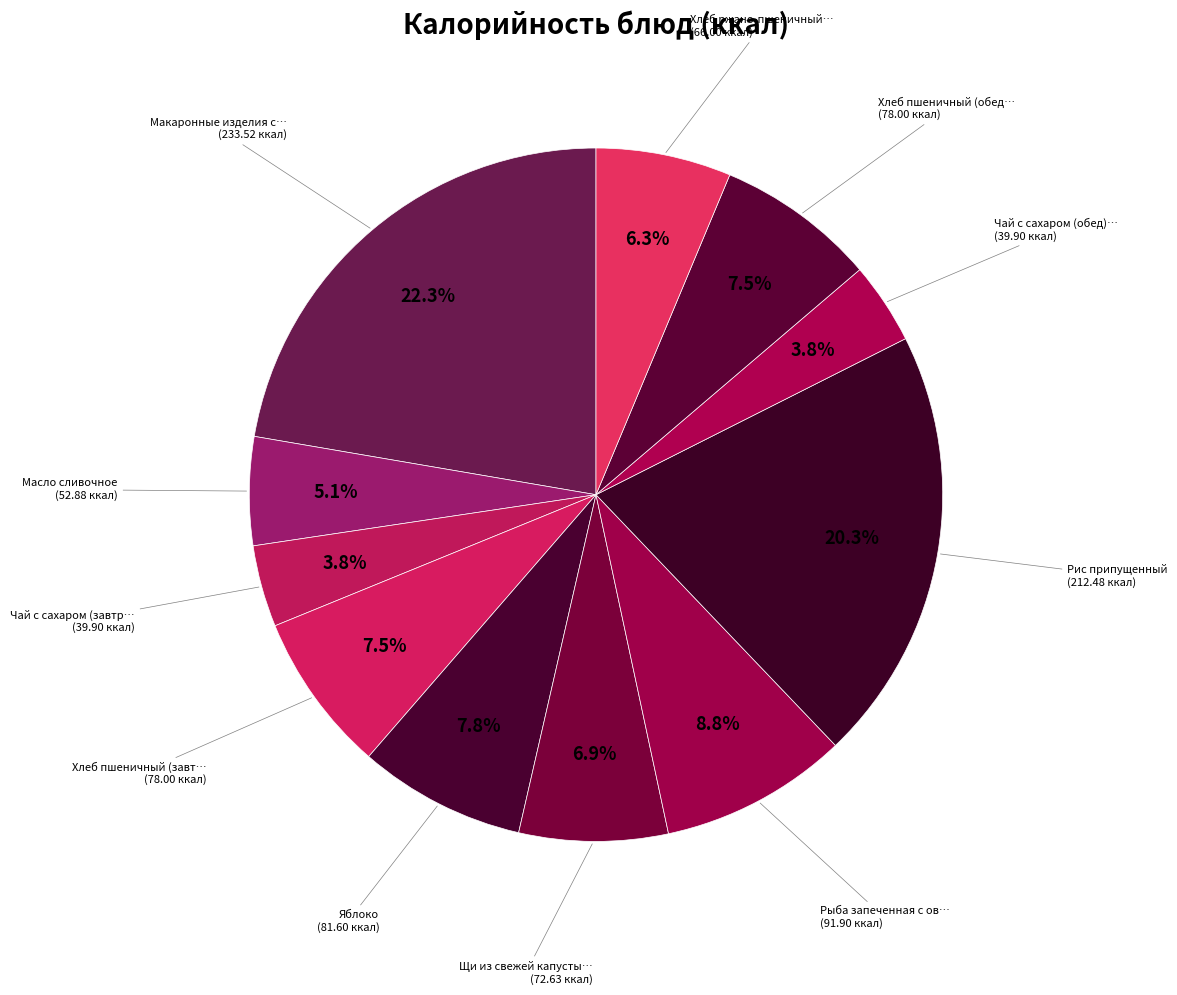

Which category has the smallest portion of the pie?

Чай с сахаром (завтрак)